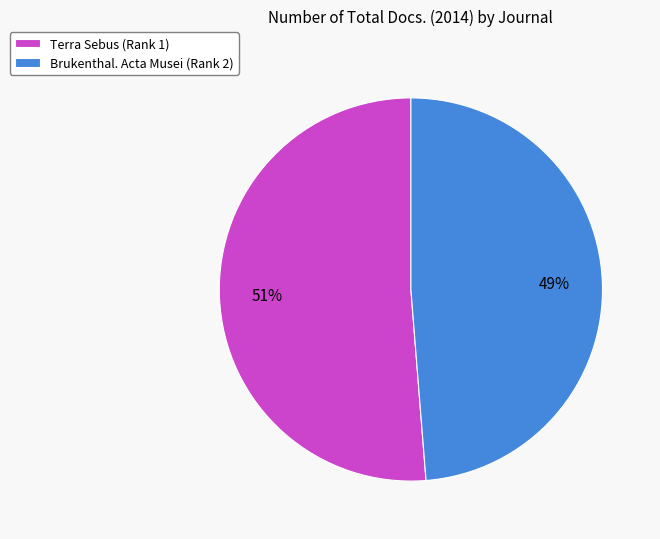

To the nearest percent, what portion does Terra Sebus (Rank 1) represent?

51%